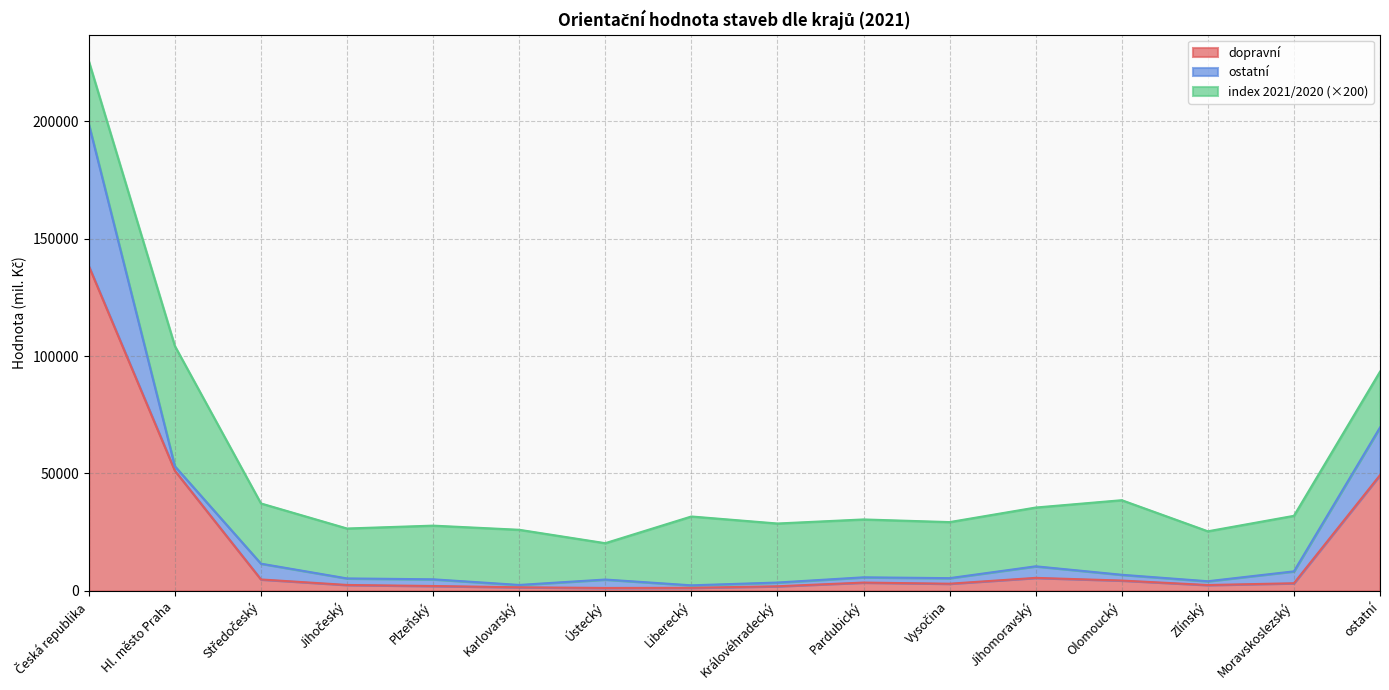

What position from the right is Hl. město Praha?

15